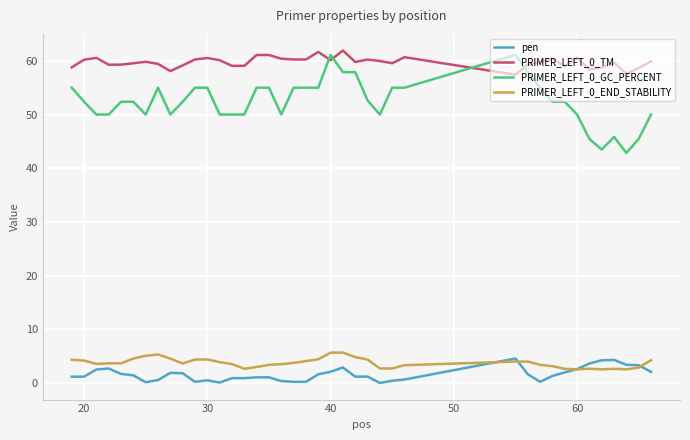

True or false: PRIMER_LEFT_0_END_STABILITY and PRIMER_LEFT_0_TM intersect in this chart.

False